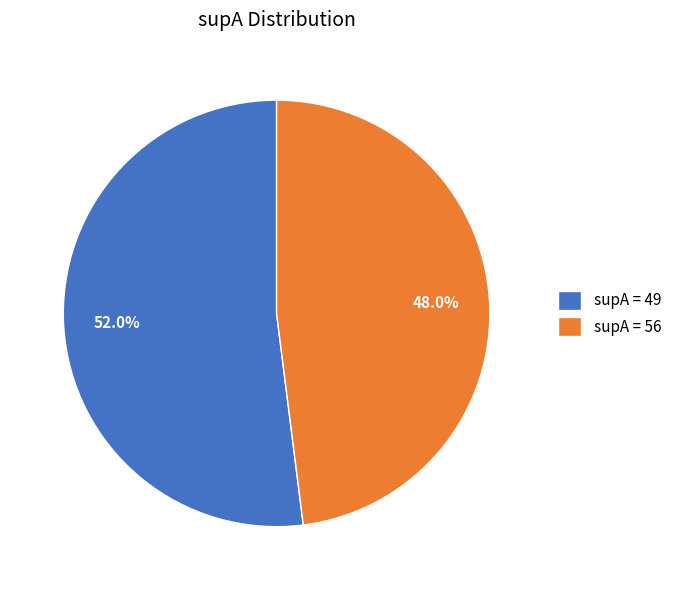

Which slice is the smallest?

supA = 56